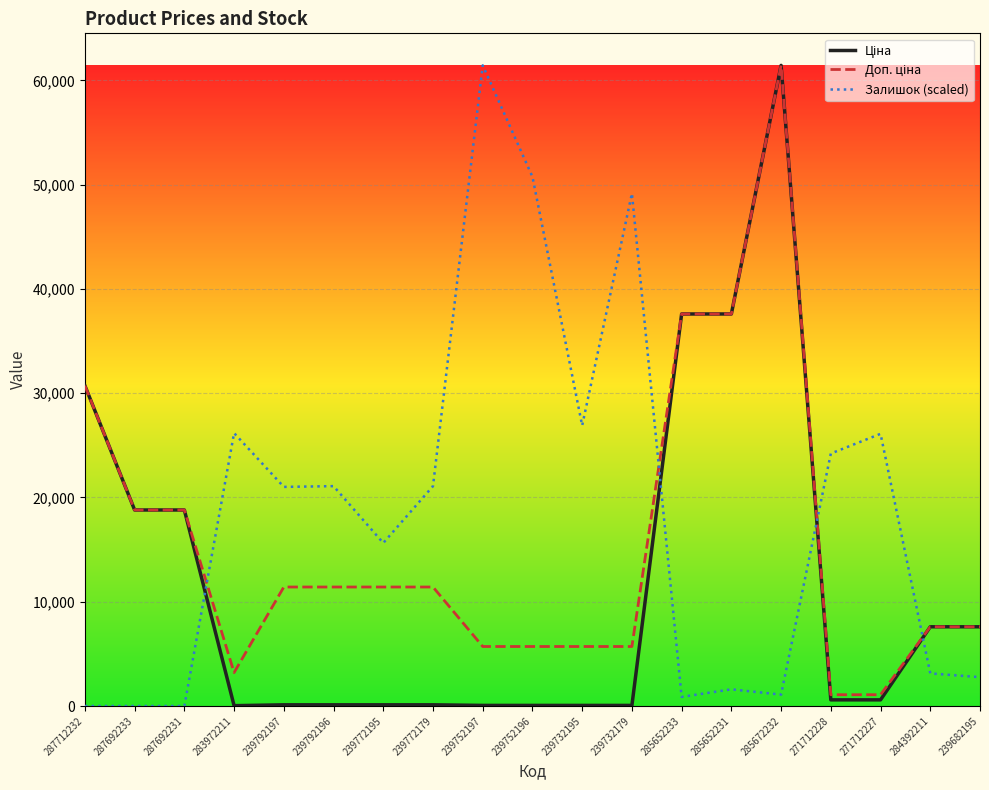

At which label does Залишок (scaled) reach its peak?

239752197